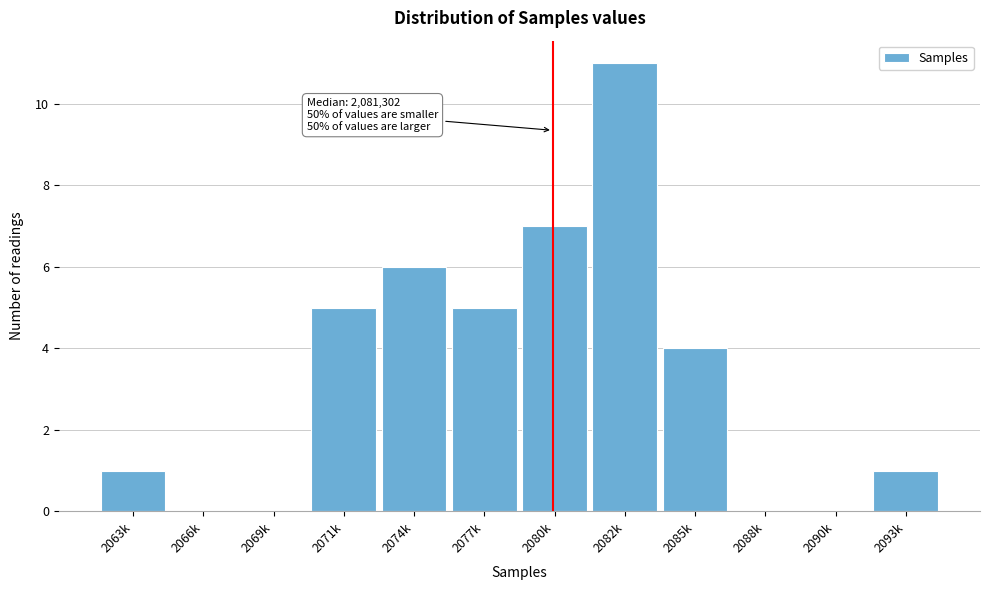

Reading right to left, what are all the values shown in this chart?

2093k=1	2090k=0	2088k=0	2085k=4	2082k=11	2080k=7	2077k=5	2074k=6	2071k=5	2069k=0	2066k=0	2063k=1